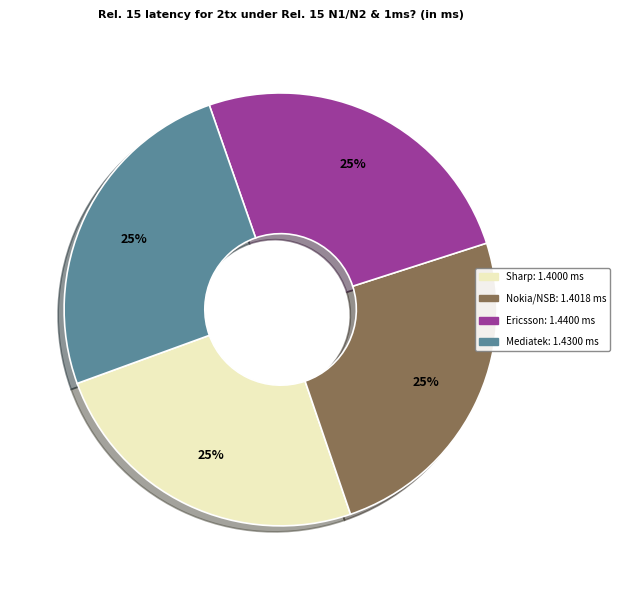

To the nearest percent, what is the average slice percentage?

25%